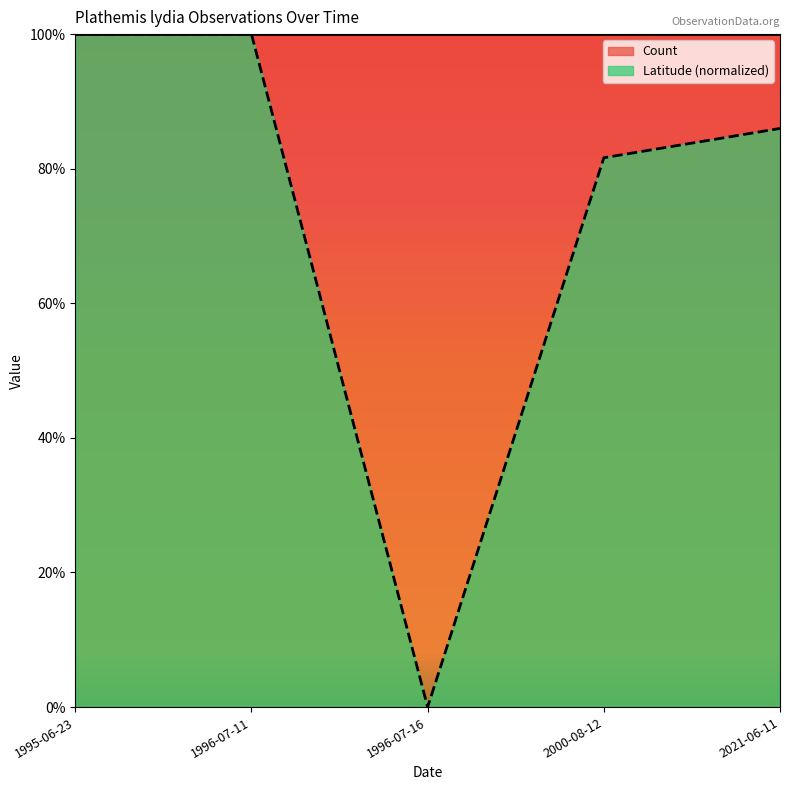

Rank the categories by value from highest to lowest.

1995-06-23, 1996-07-11, 2021-06-11, 2000-08-12, 1996-07-16